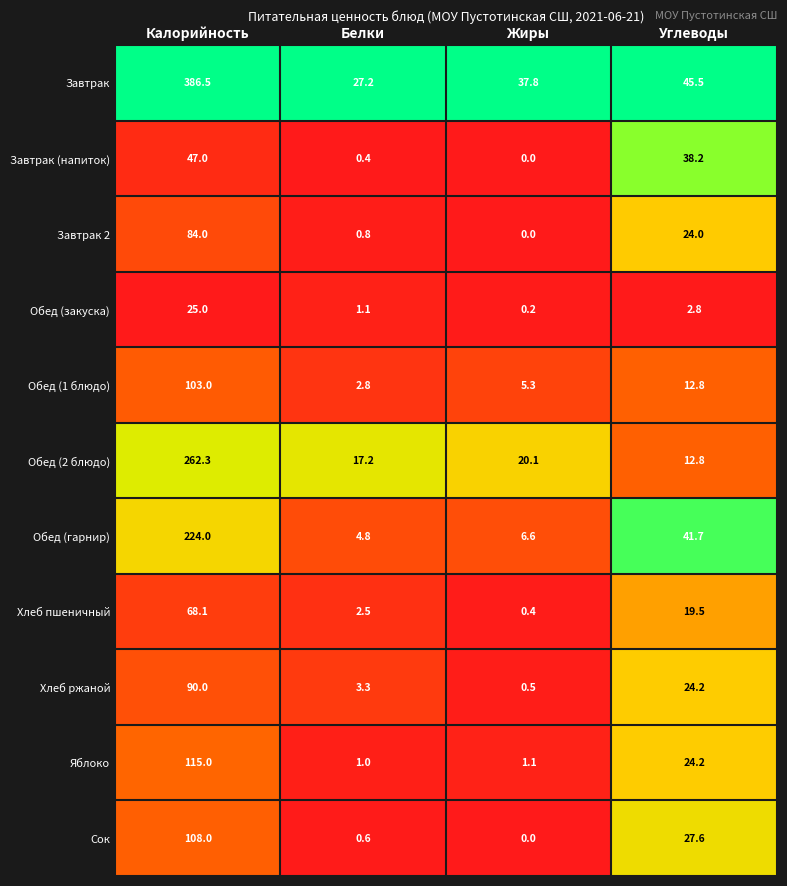

At which label does Обед (1 блюдо) first exceed 12?

Калорийность